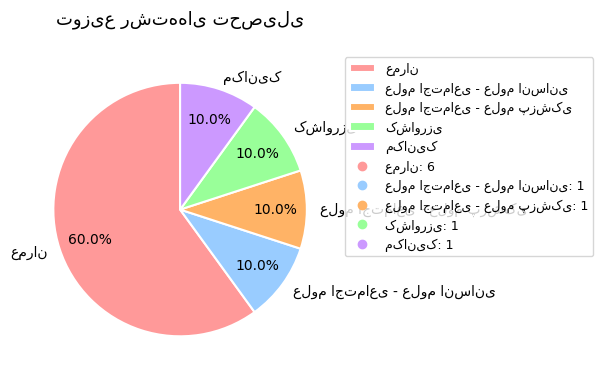

Is there any slice that represents more than half of the pie?

Yes